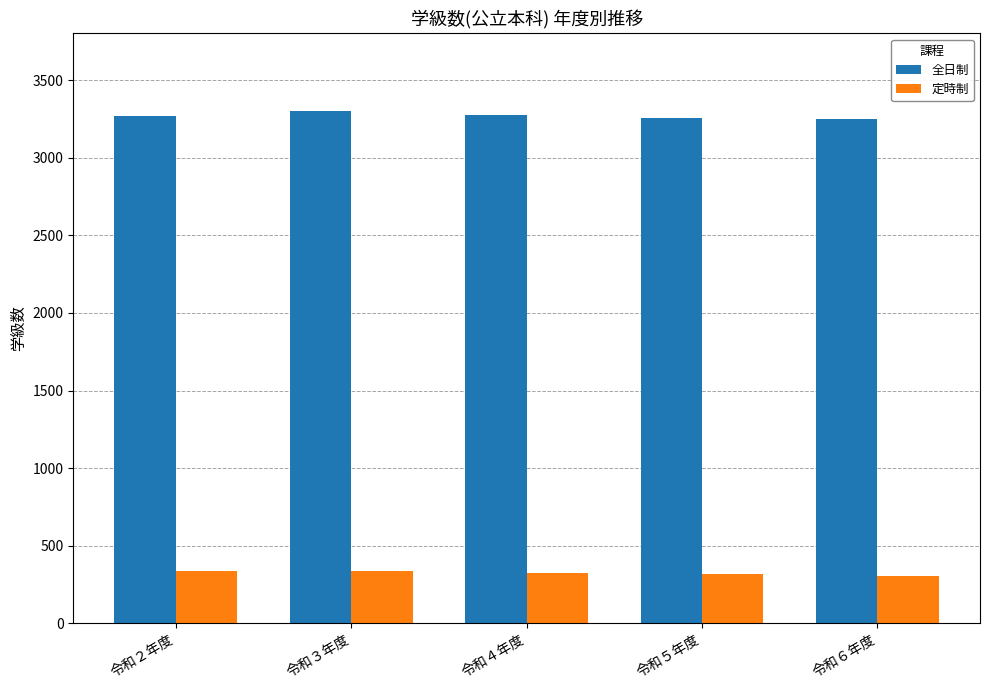

What is the spread (max minus min) of values at 令和５年度?

2937